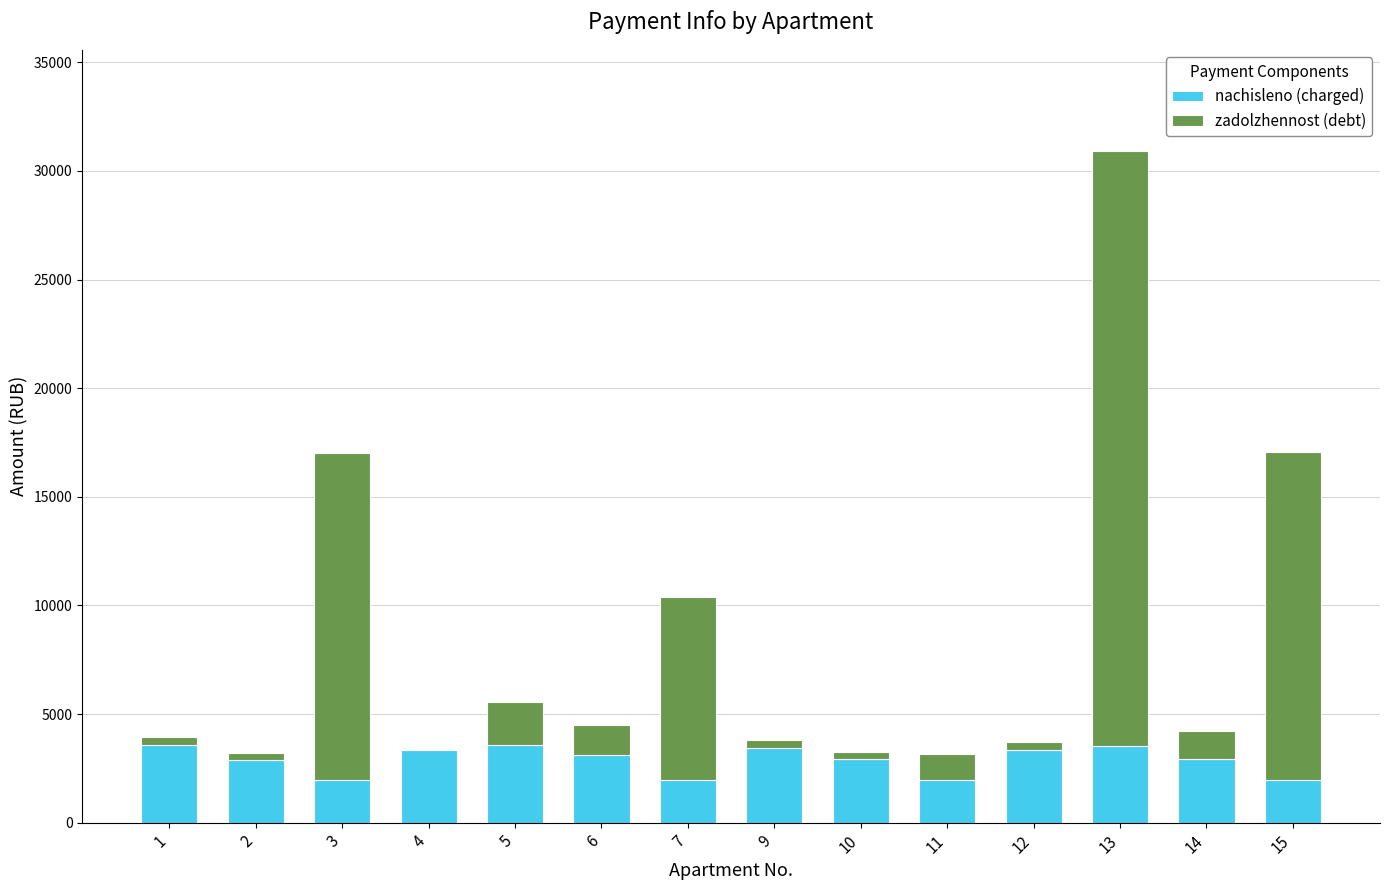

At which category is the sum across all series the highest?

13